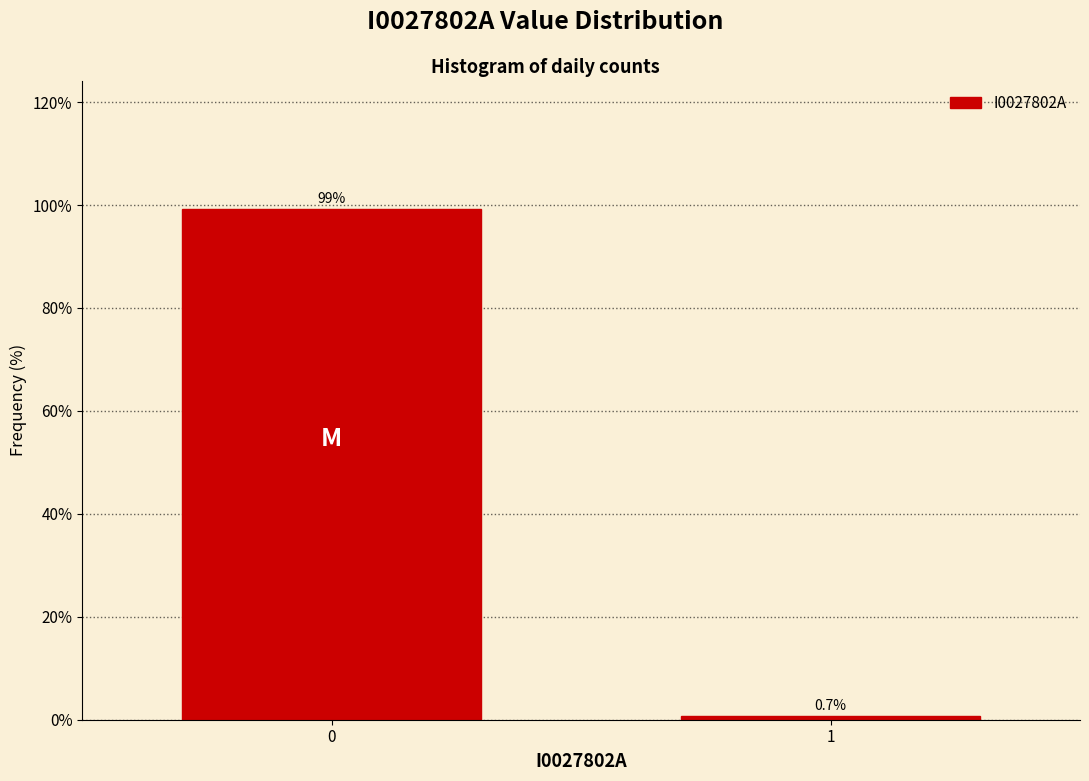

Reading left to right, what are all the values shown in this chart?

0=99.3	1=0.7